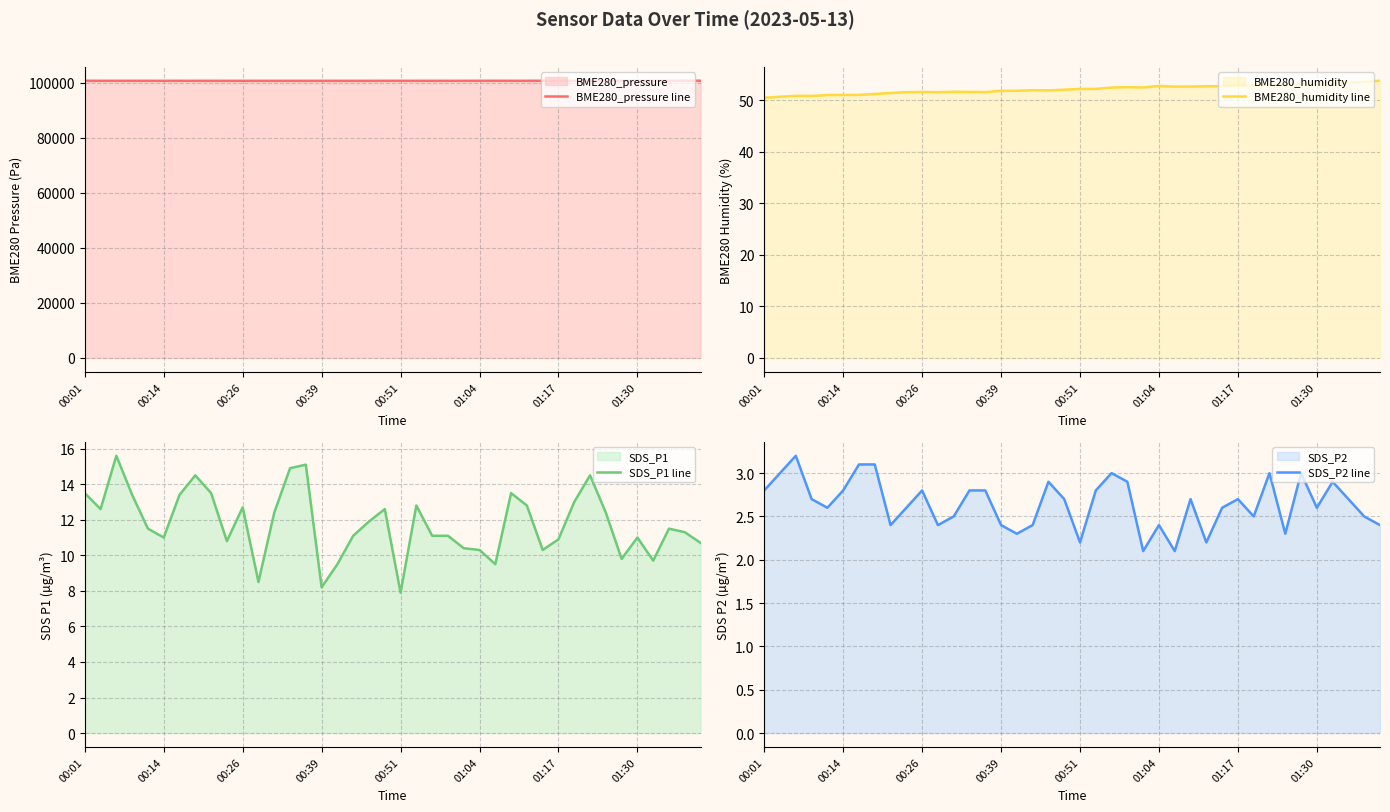

True or false: BME280_humidity line has more than 1 points higher than both neighbors.

True